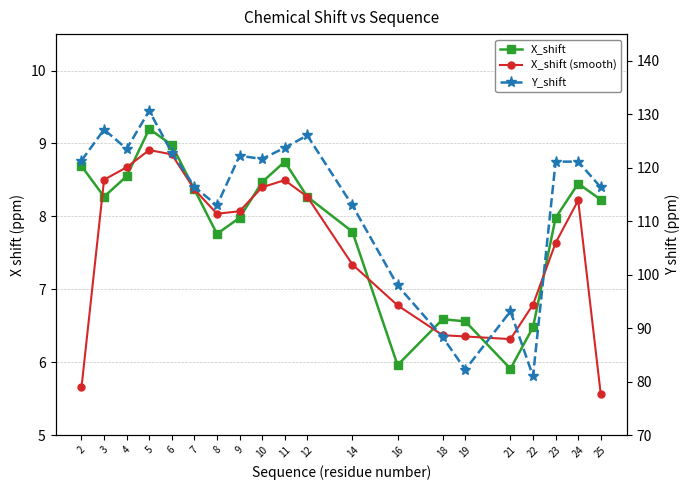

True or false: X_shift (smooth) and X_shift cross at least once.

True